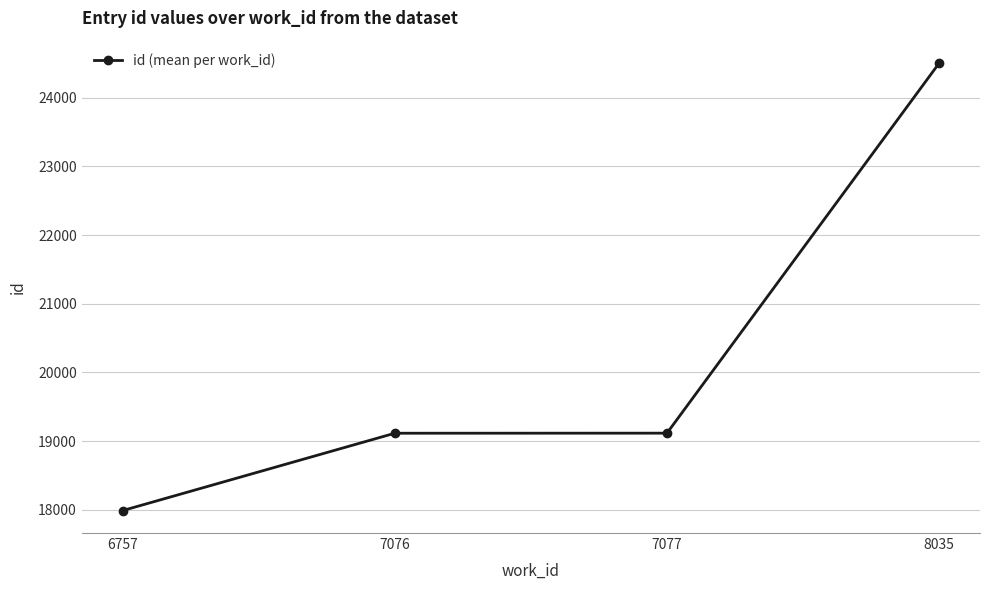

How many data points are less than 19115?

2